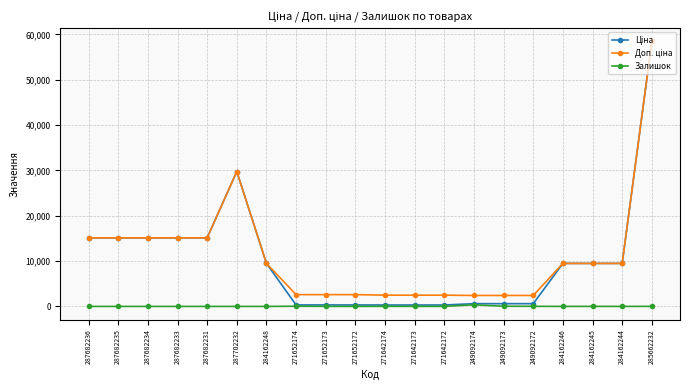

What is the greatest value displayed?

58426.5